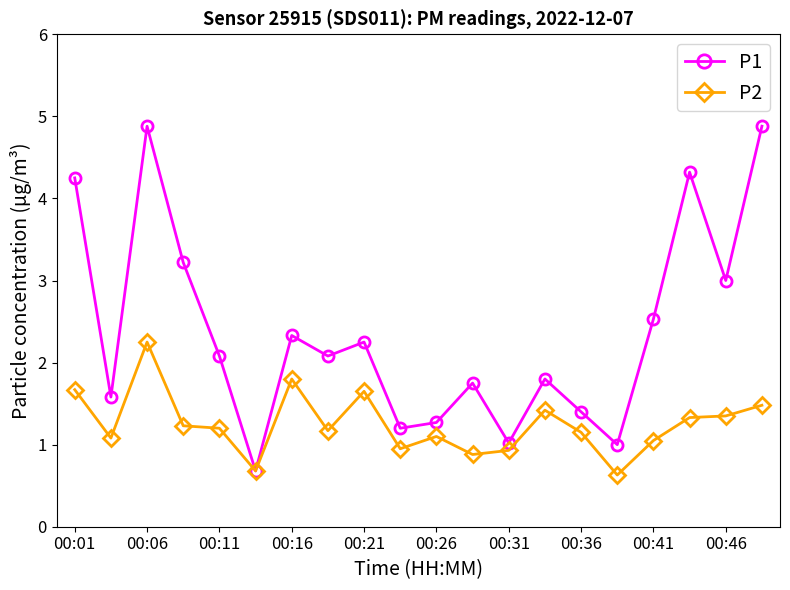

How many lines are shown in the chart?

2